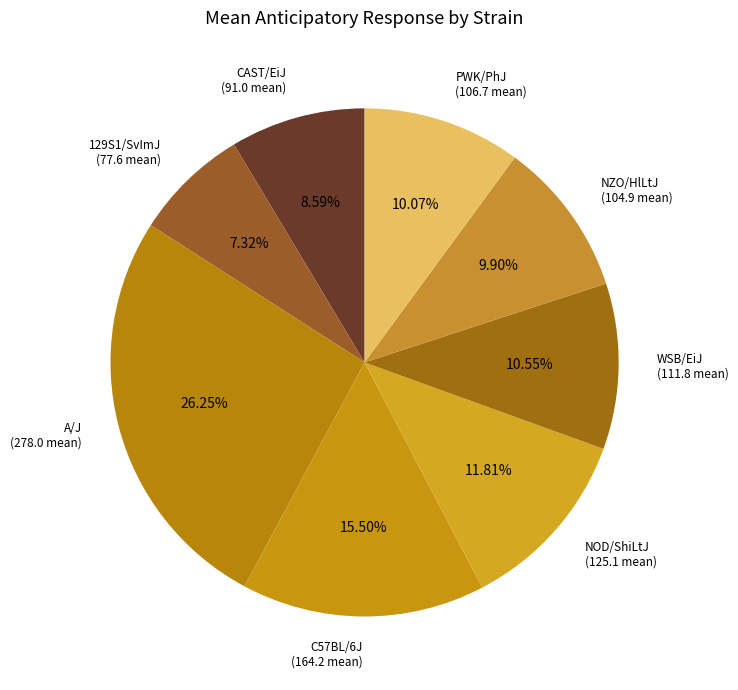

How many slices are in this pie chart?

8